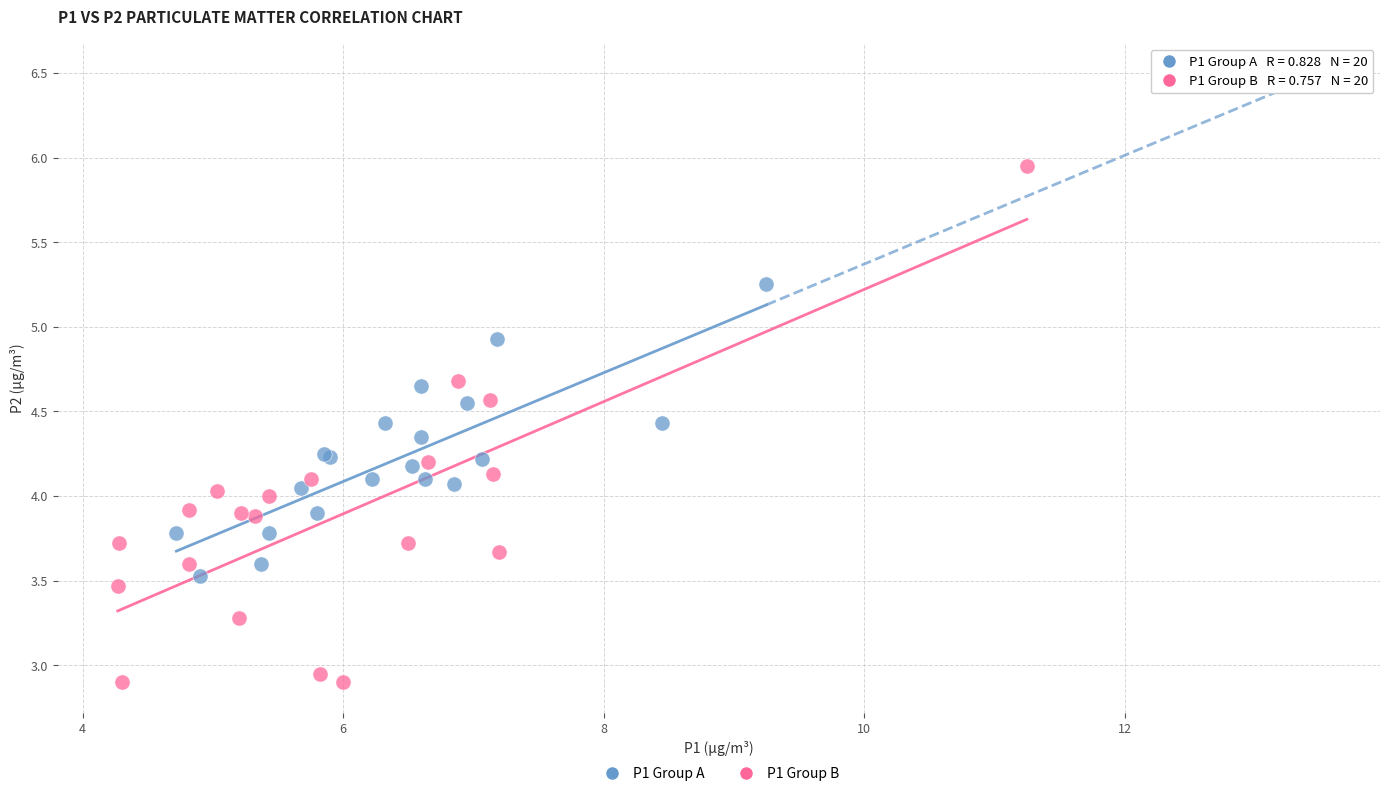

Which series reaches the maximum Y coordinate?

P1 Group B